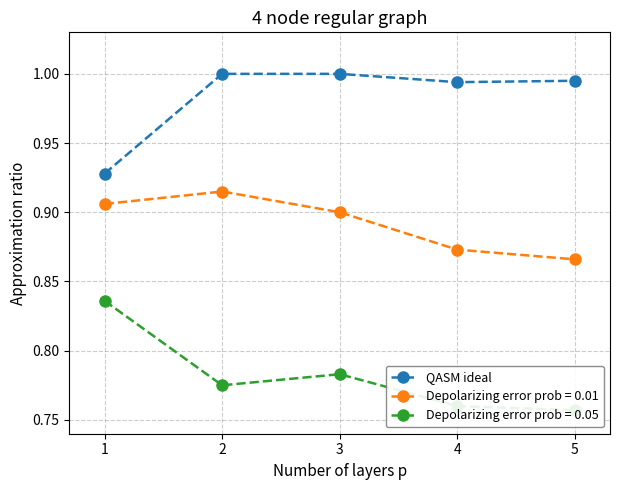

Between 3 and 1, which is larger?

3